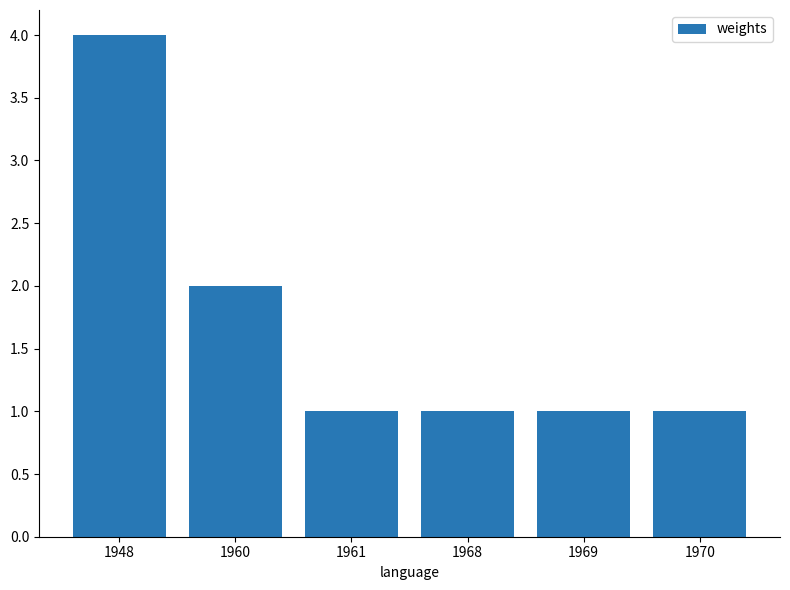

True or false: the data shows 2 at 1960.

True